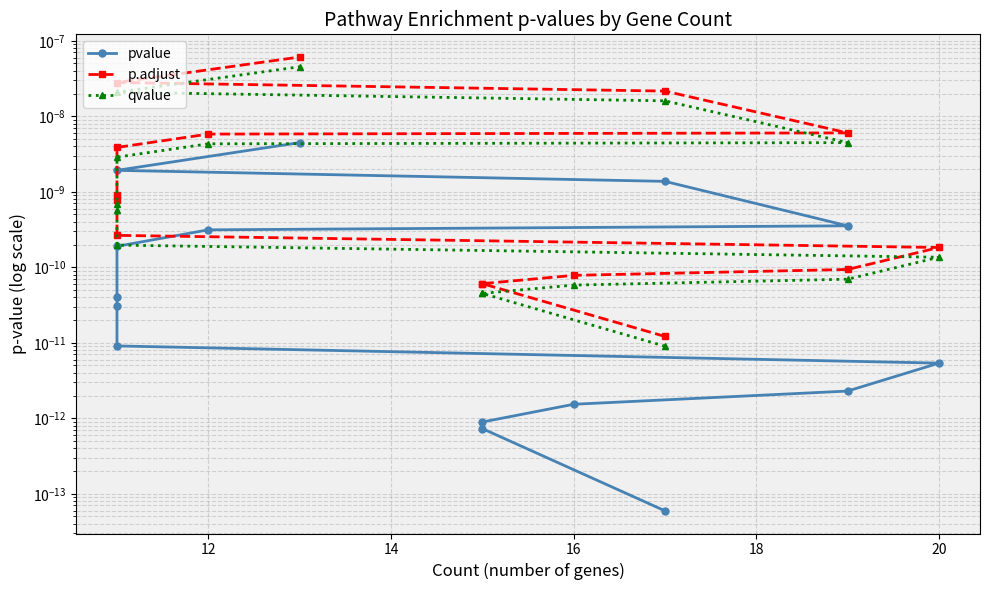

True or false: qvalue and p.adjust intersect in this chart.

False